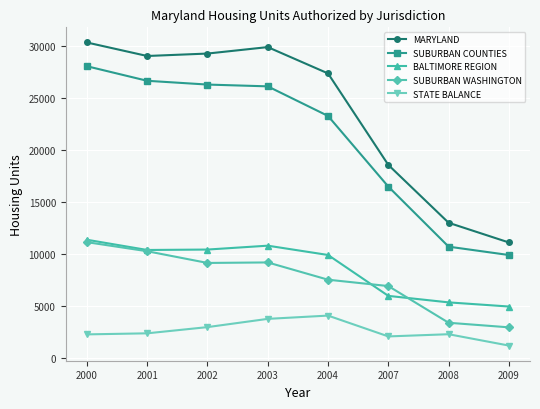

What is the sum of all BALTIMORE REGION values?

69273